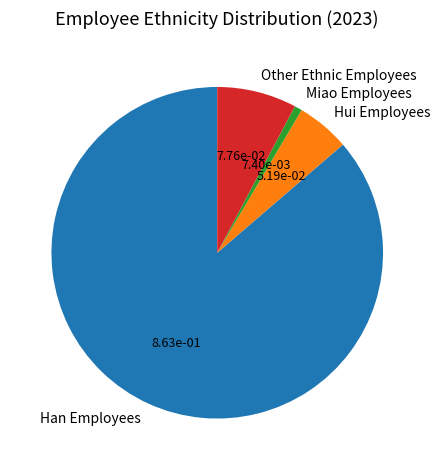

Which has a higher value, Han Employees or Other Ethnic Employees?

Han Employees